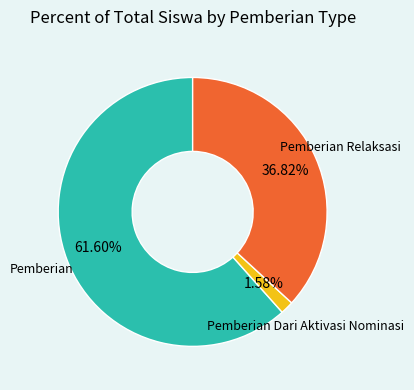

Combined, do Pemberian and Pemberian Relaksasi account for over 50%?

Yes